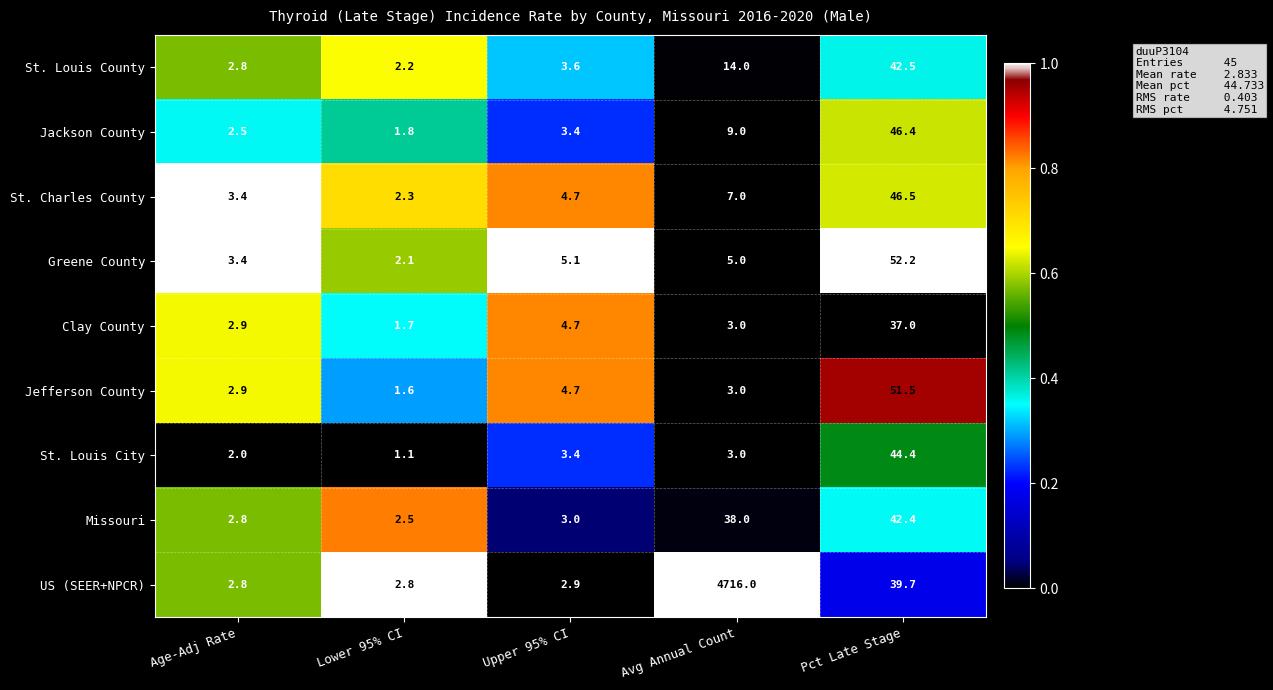

At Lower 95% CI, list the series in order from smallest to largest.

St. Louis City, Jefferson County, Clay County, Jackson County, Greene County, St. Louis County, St. Charles County, Missouri, US (SEER+NPCR)